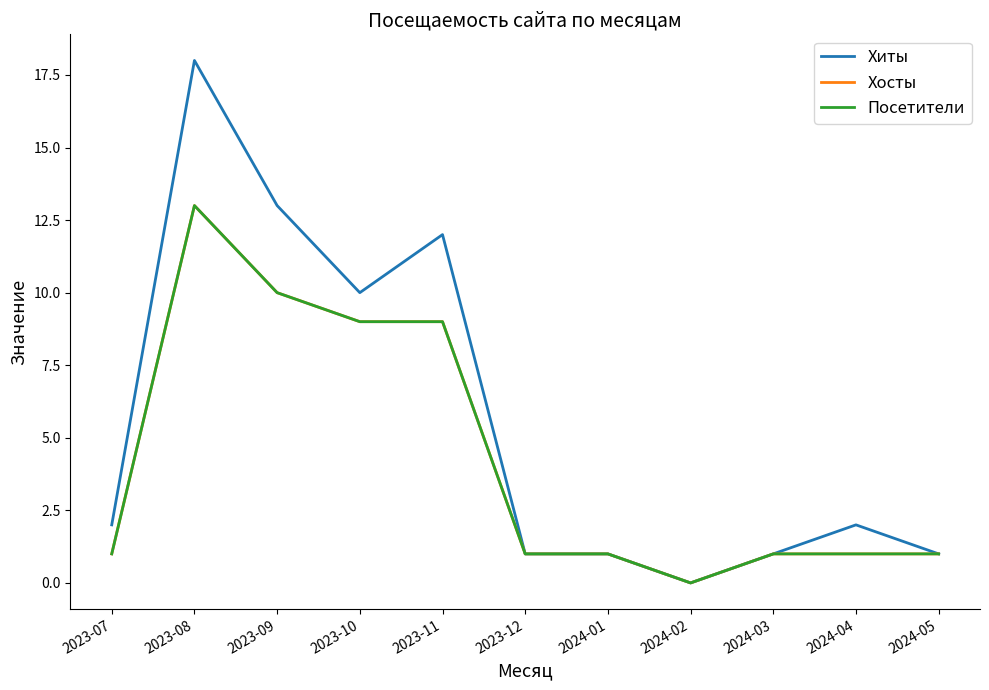

True or false: Хосты has a value of 14 at 2023-11.

False